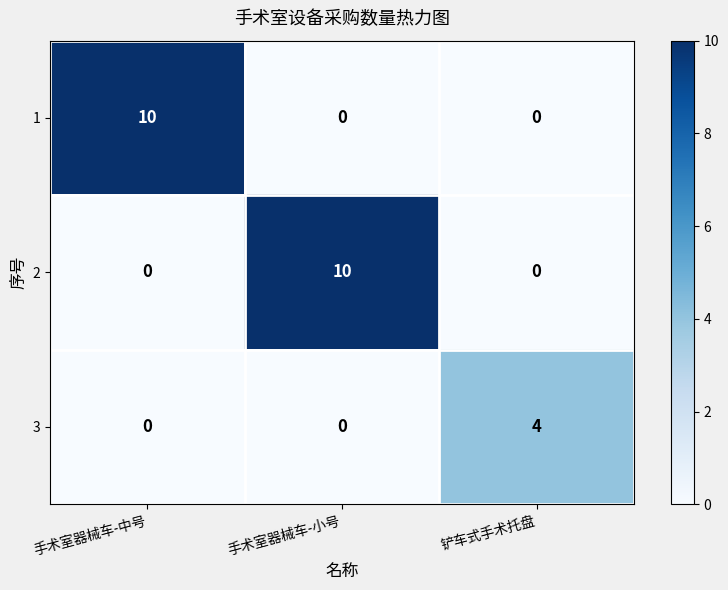

Which series changed the most between 手术室器械车-小号 and 铲车式手术托盘?

2